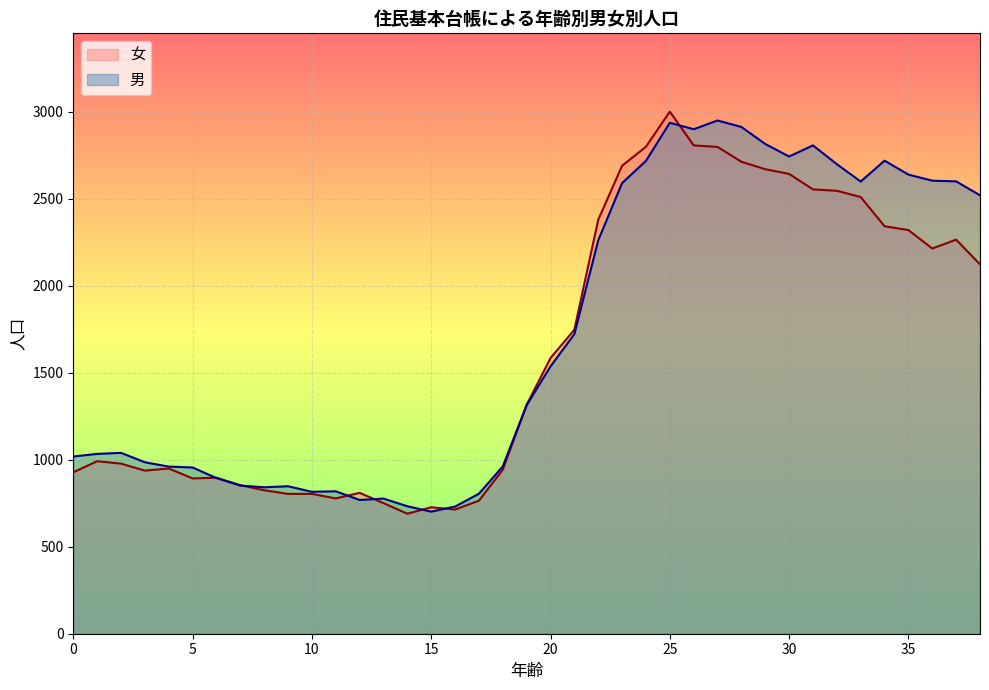

At which category is the sum across all series the highest?

25